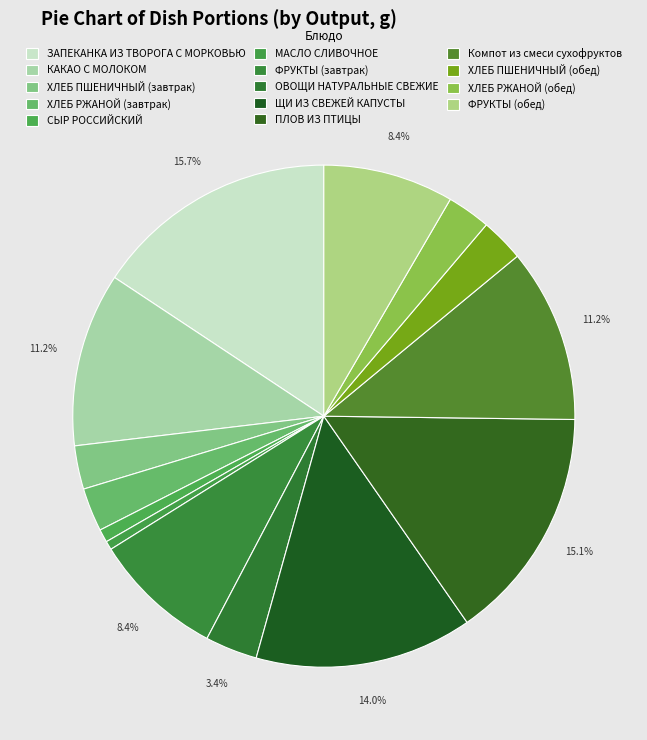

Rank the categories by value from lowest to highest.

МАСЛО СЛИВОЧНОЕ, СЫР РОССИЙСКИЙ, ХЛЕБ ПШЕНИЧНЫЙ (завтрак), ХЛЕБ РЖАНОЙ (завтрак), ХЛЕБ ПШЕНИЧНЫЙ (обед), ХЛЕБ РЖАНОЙ (обед), ОВОЩИ НАТУРАЛЬНЫЕ СВЕЖИЕ, ФРУКТЫ (завтрак), ФРУКТЫ (обед), КАКАО С МОЛОКОМ, Компот из смеси сухофруктов, ЩИ ИЗ СВЕЖЕЙ КАПУСТЫ, ПЛОВ ИЗ ПТИЦЫ, ЗАПЕКАНКА ИЗ ТВОРОГА С МОРКОВЬЮ